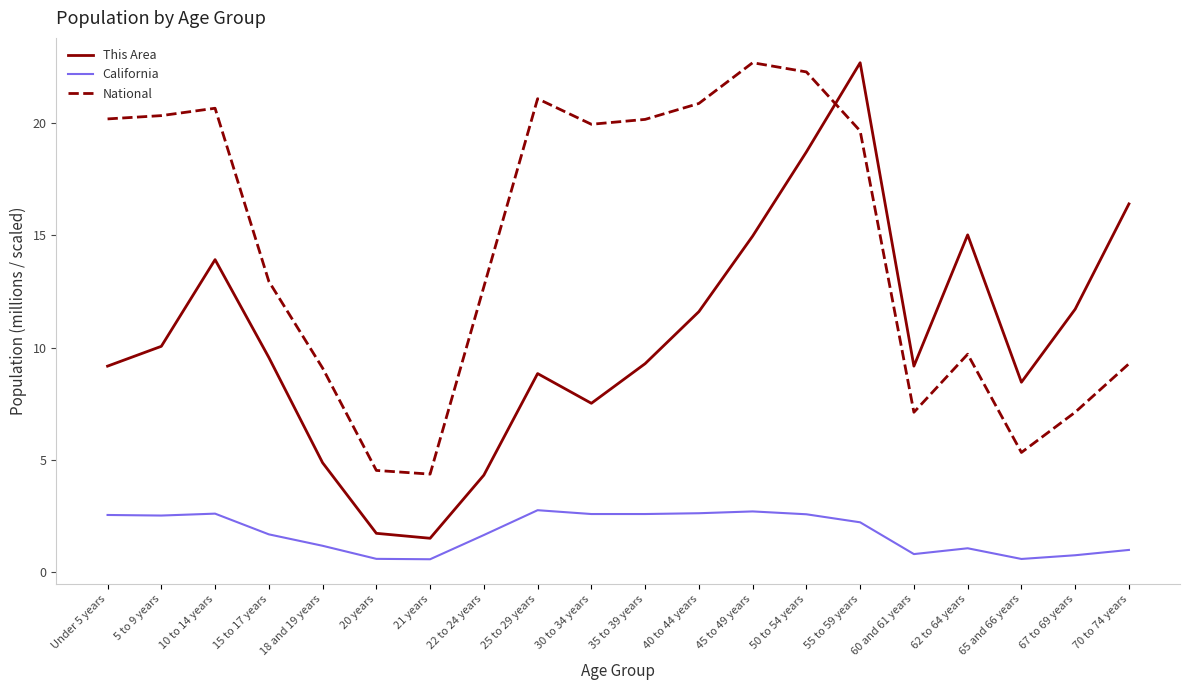

What is the minimum value for National?

4.4